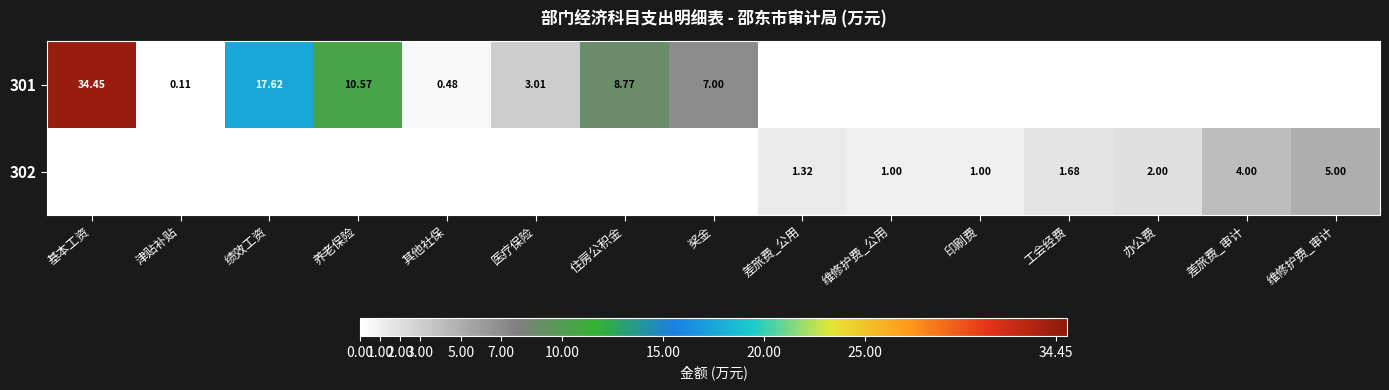

List the labels in order of 301 value, largest first.

基本工资, 绩效工资, 养老保险, 住房公积金, 奖金, 医疗保险, 其他社保, 津贴补贴, 差旅费_公用, 维修护费_公用, 印刷费, 工会经费, 办公费, 差旅费_审计, 维修护费_审计